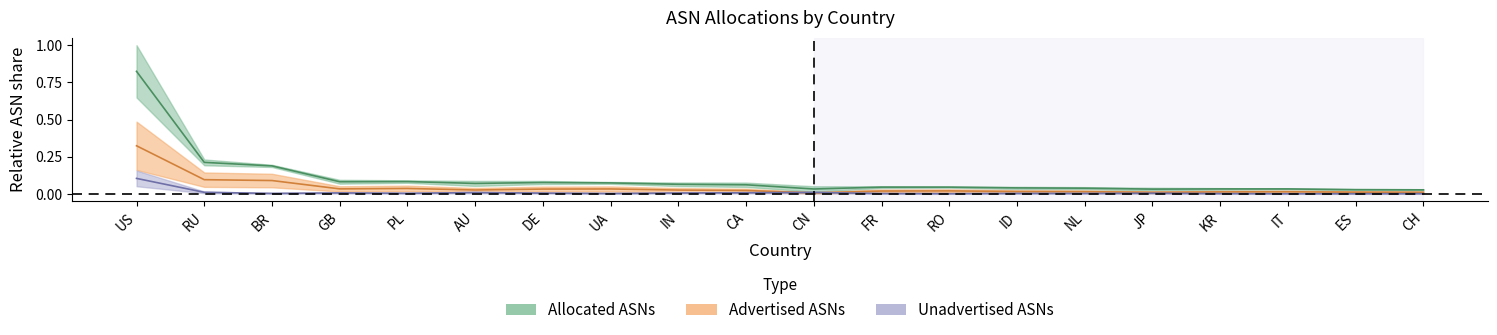

What is the total value across all series at CA?

0.1